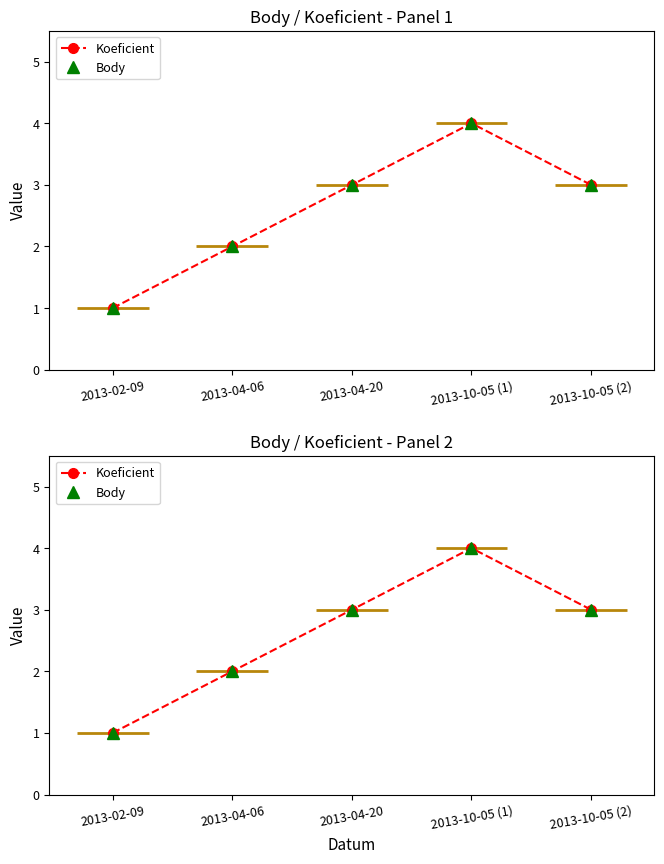

At which label is Body closest to 2?

2013-04-06